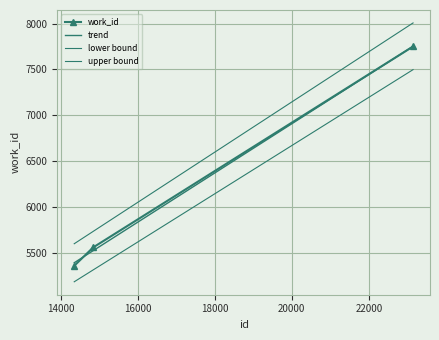

What is the value of the 1st point from the left?

5355